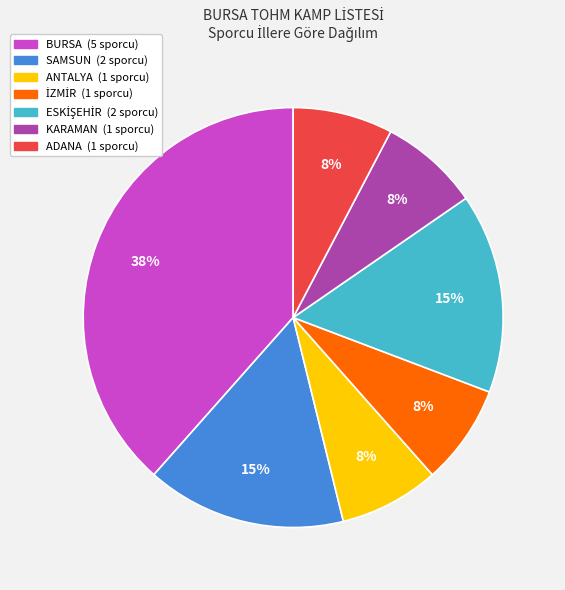

What is the largest slice in the pie chart?

BURSA